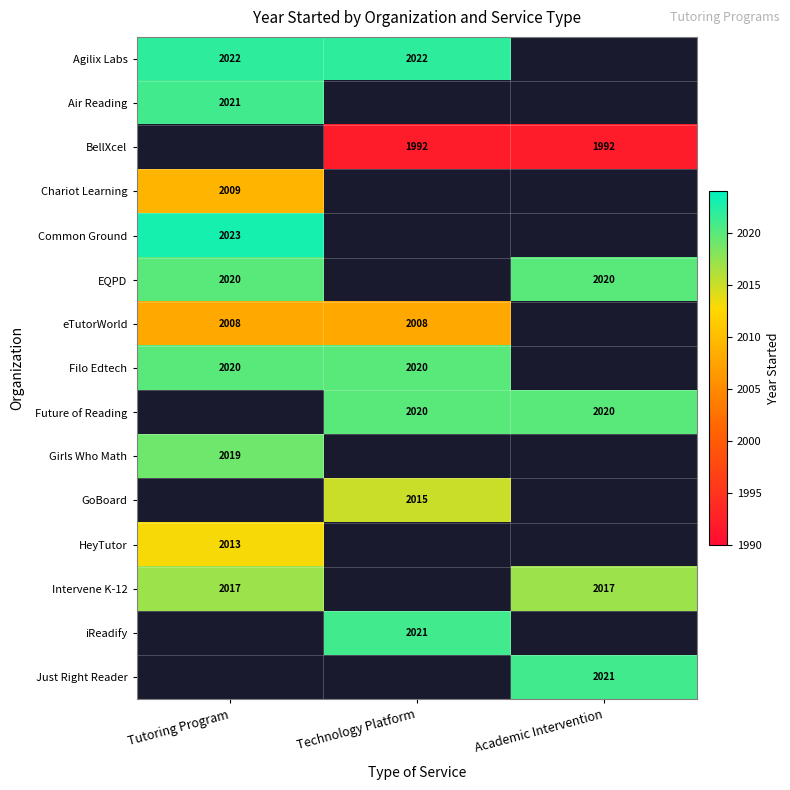

True or false: EQPD has a value of 2020 at Tutoring Program.

True